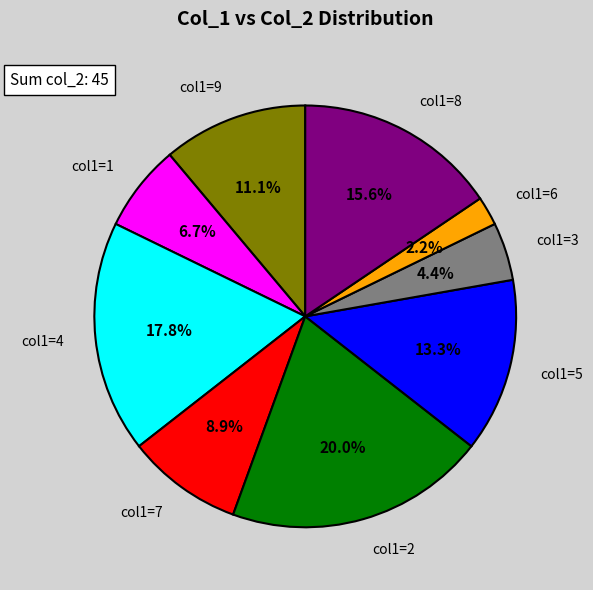

Does col1=7 represent more than half of the total?

No